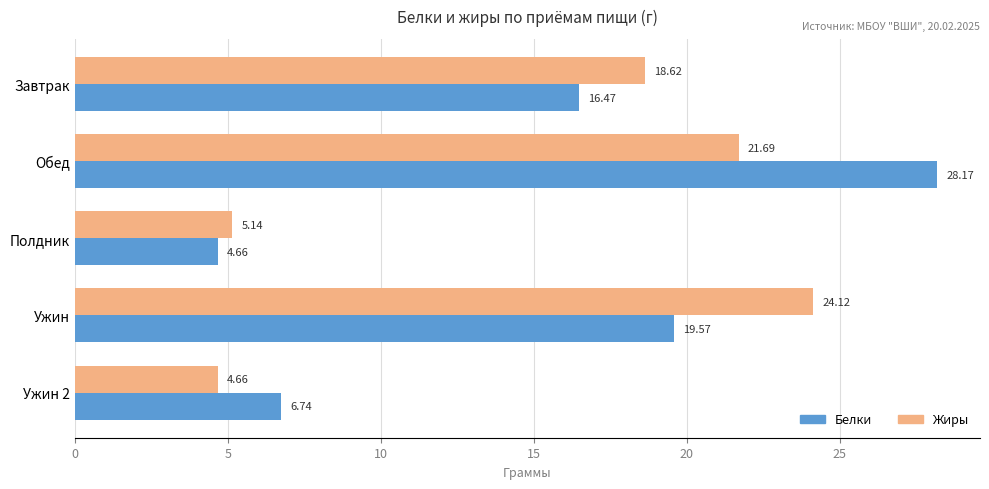

Between Обед and Ужин 2, which series saw the biggest shift?

Белки